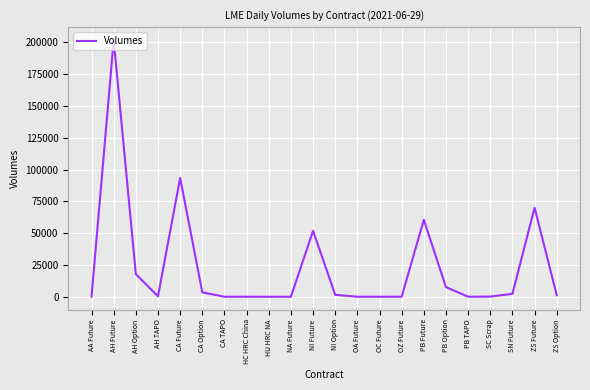

What is the sum of all values?

511970